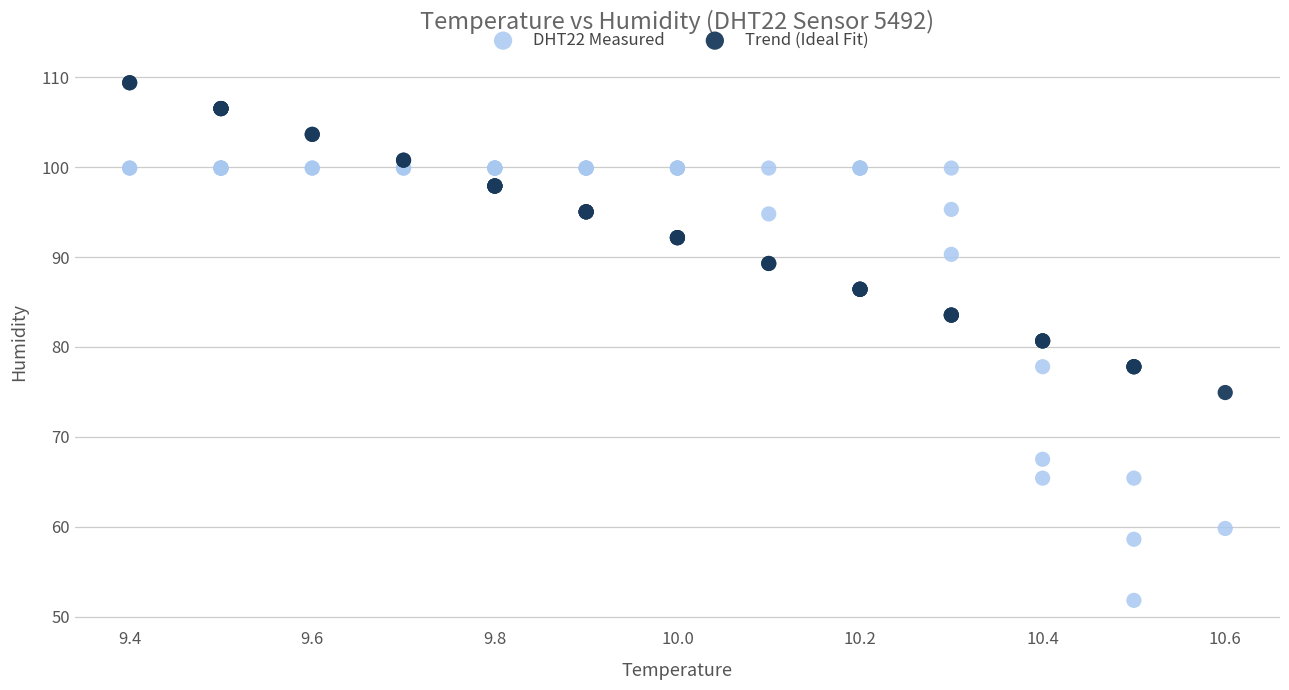

Which series reaches the maximum Y coordinate?

Trend (Ideal Fit)